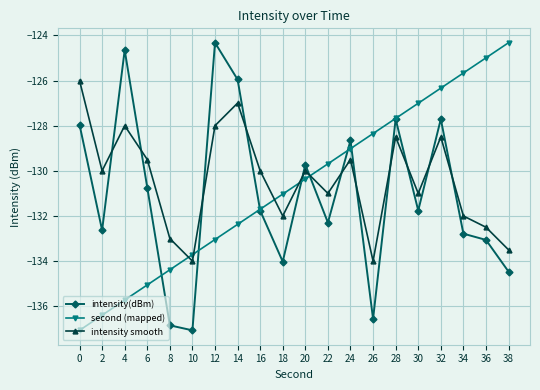

How many lines are shown in the chart?

3